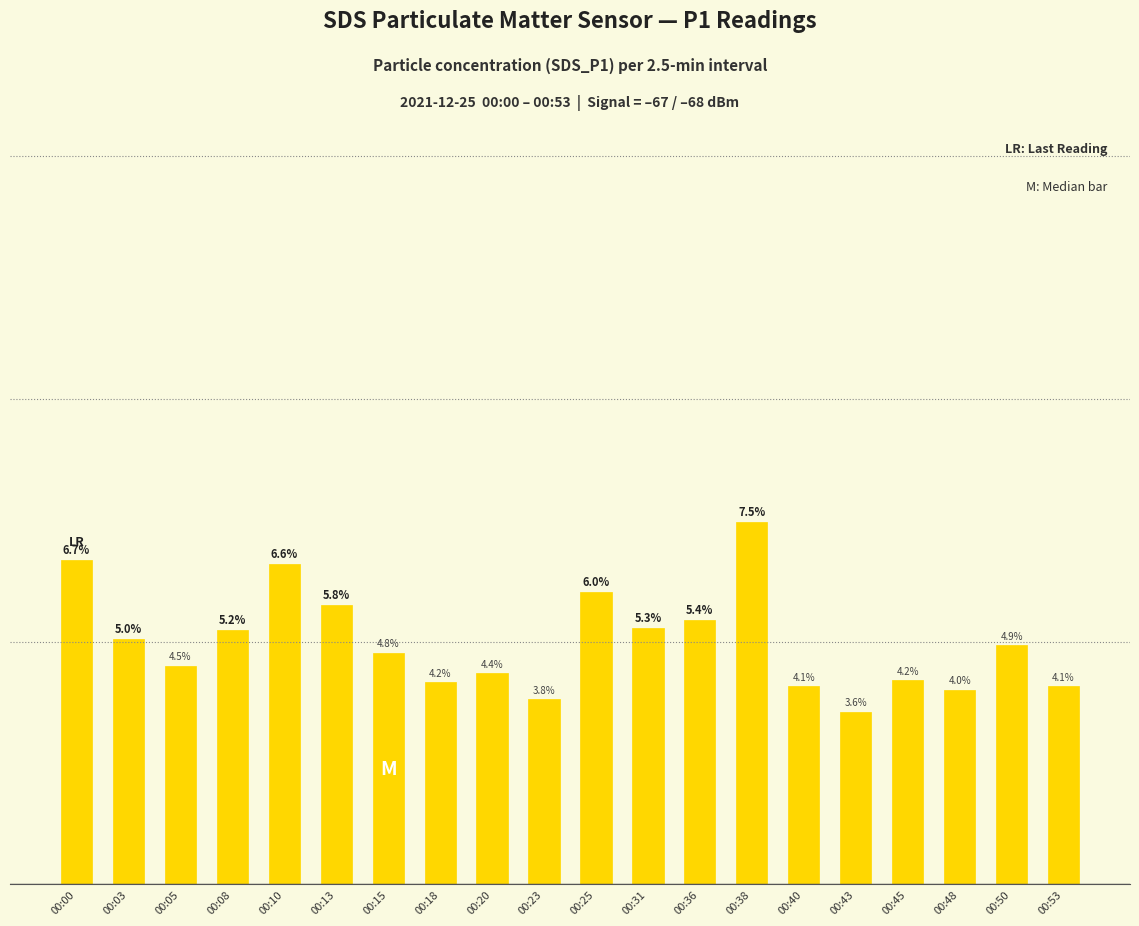

What value does the data have at 00:20?

8.7